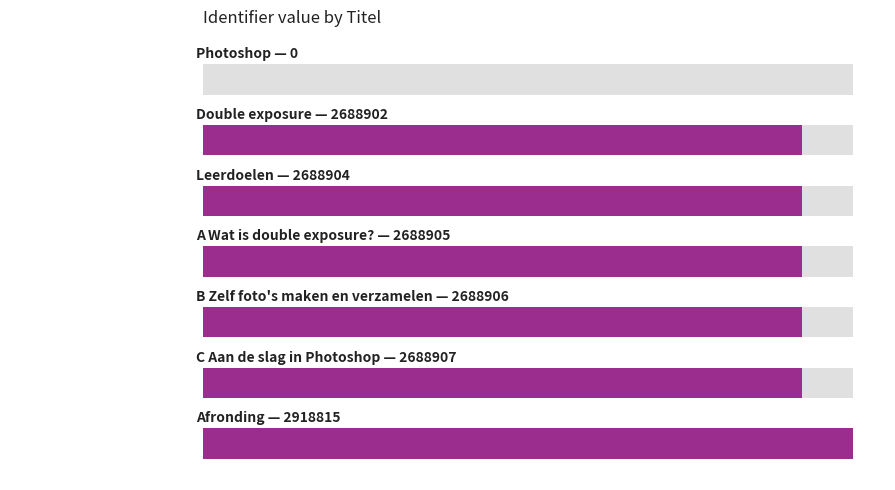

How many values exceed 2688905?

3